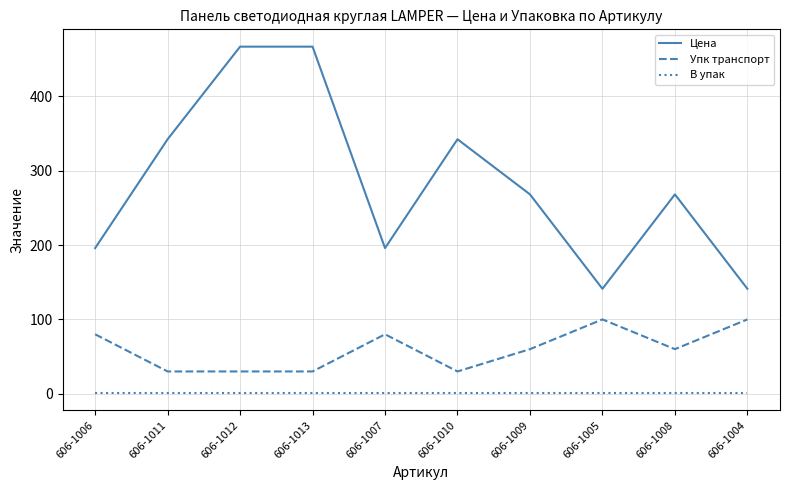

Is it true that Цена equals 198.4 at 606-1013?

False